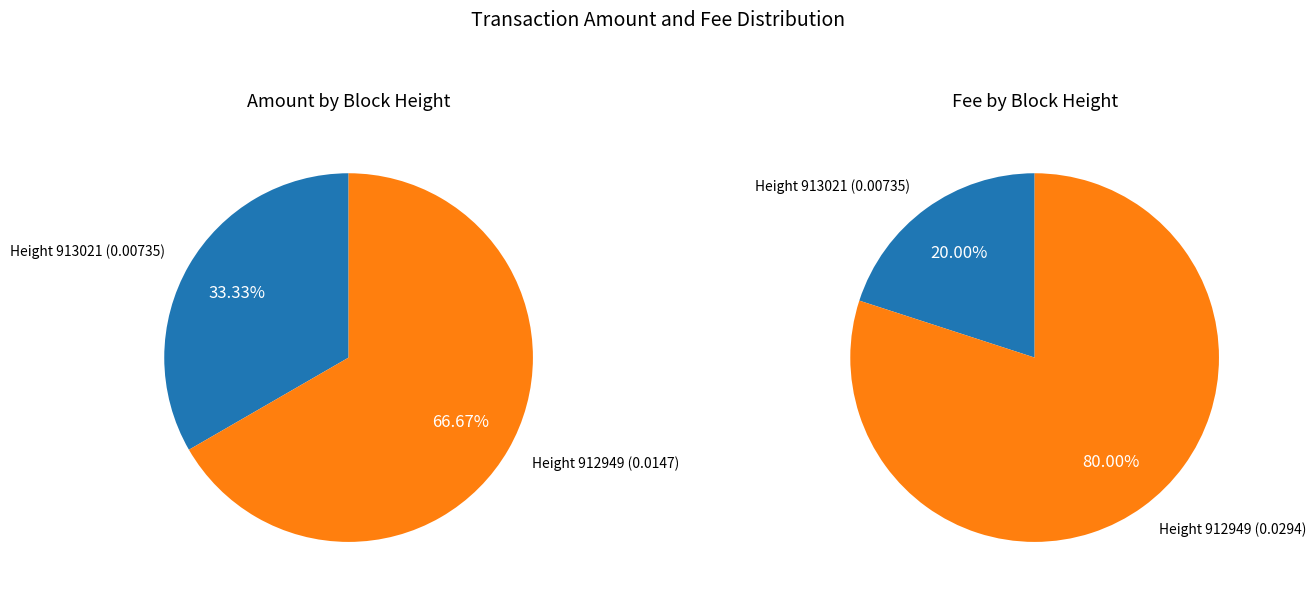

Is 912949 the majority of the pie?

Yes